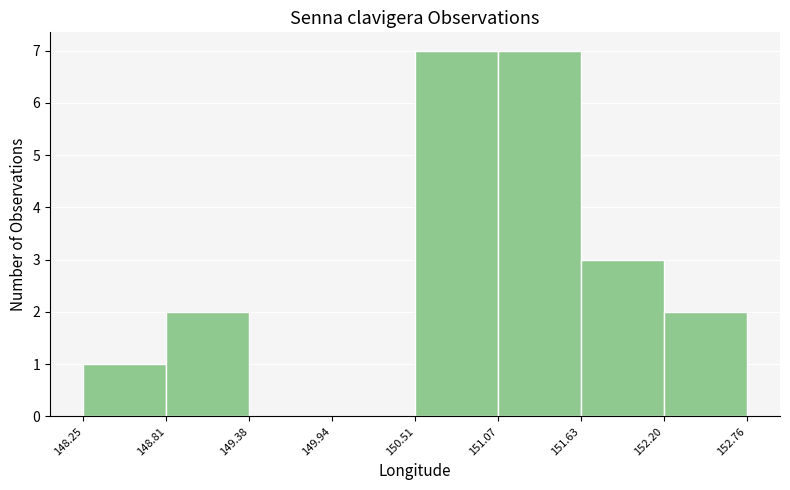

Reading left to right, transcribe this chart: for each bar, give the range it covers on the x-axis and its height. The values are not printed on the chart, so give them approximately, as read against the axis.

148.25 to 148.81: 1
148.81 to 149.38: 2
149.38 to 149.94: 0
149.94 to 150.51: 0
150.51 to 151.07: 7
151.07 to 151.63: 7
151.63 to 152.20: 3
152.20 to 152.76: 2